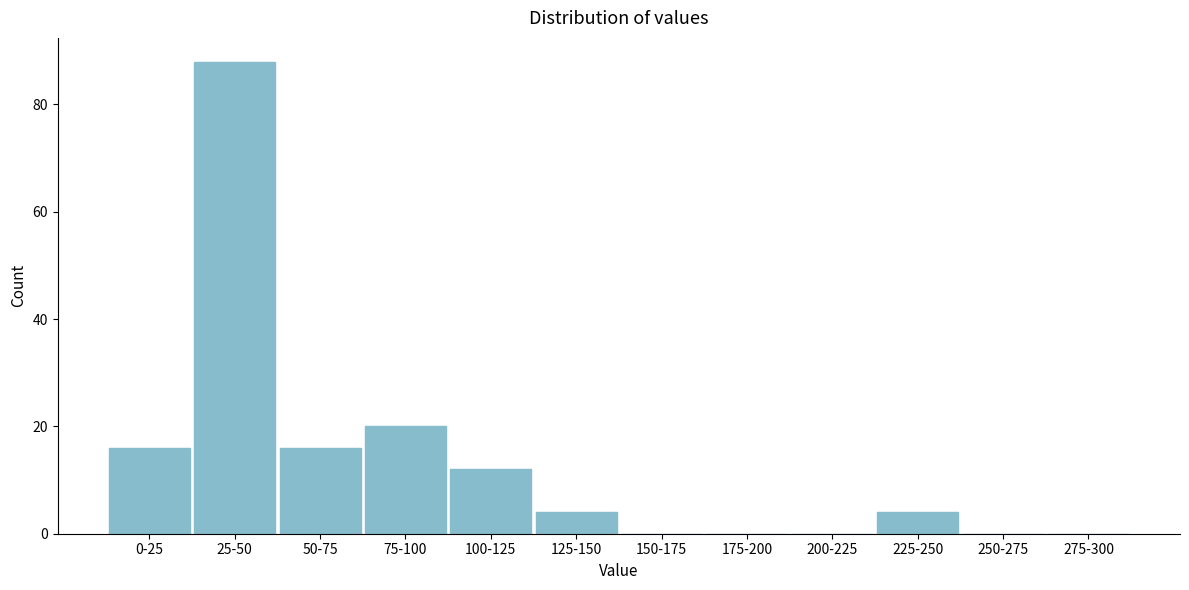

Reading left to right, extract all data points from this chart.

0-25=16	25-50=88	50-75=16	75-100=20	100-125=12	125-150=4	150-175=0	175-200=0	200-225=0	225-250=4	250-275=0	275-300=0